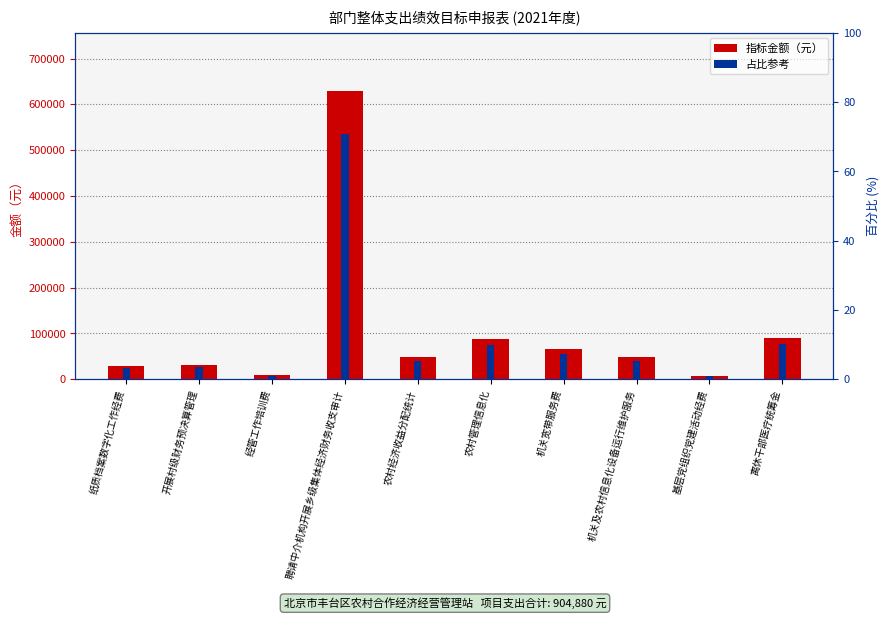

Does the chart contain any negative values?

No